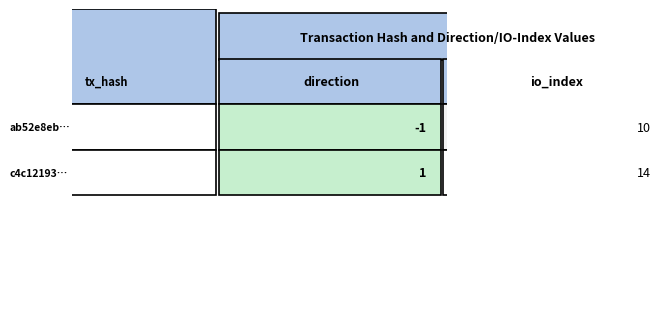

True or false: ab52e8ebaade006154c7001eec6ab65226b8317 has a value of -2 at 0.

False